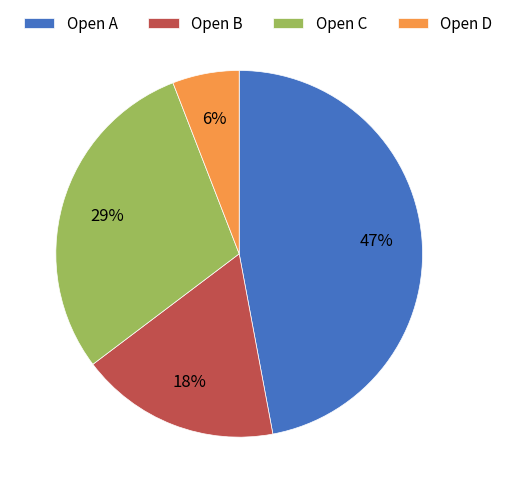

Which slice is the largest?

Open A